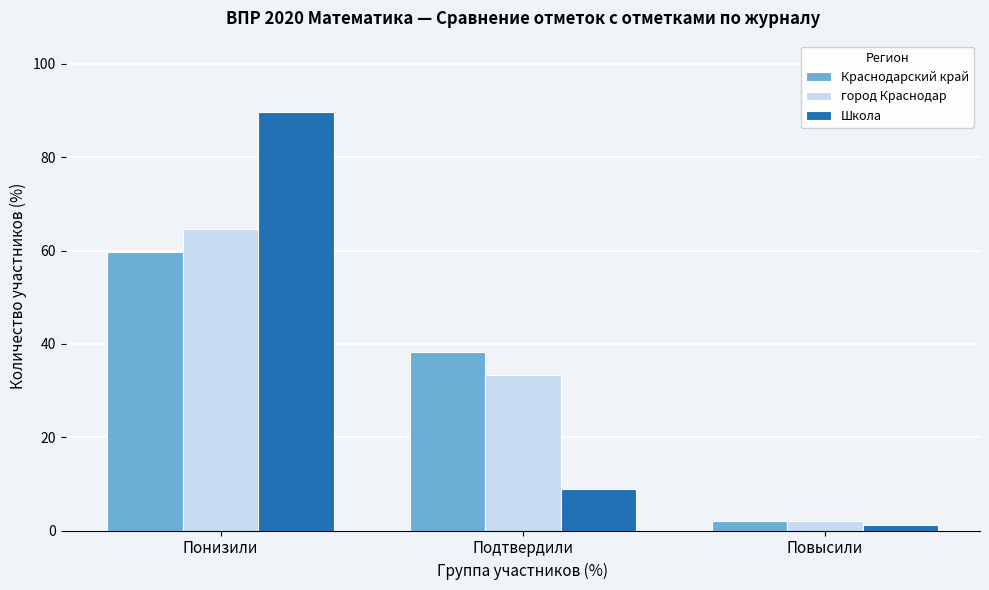

Reading right to left, extract all data points from this chart.

Краснодарский край: 1.9	38.3	59.8
город Краснодар: 2.0	33.3	64.7
Школа: 1.3	9.0	89.7